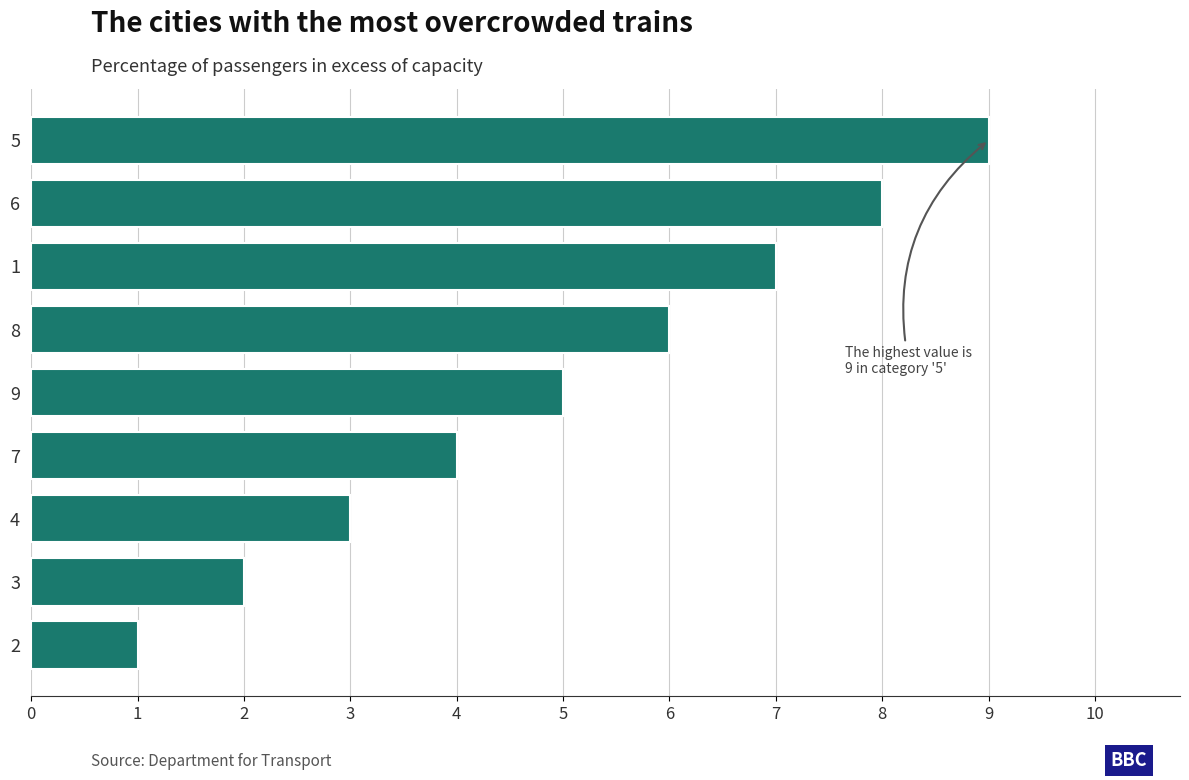

Rank the categories by value from highest to lowest.

5, 6, 1, 8, 9, 7, 4, 3, 2